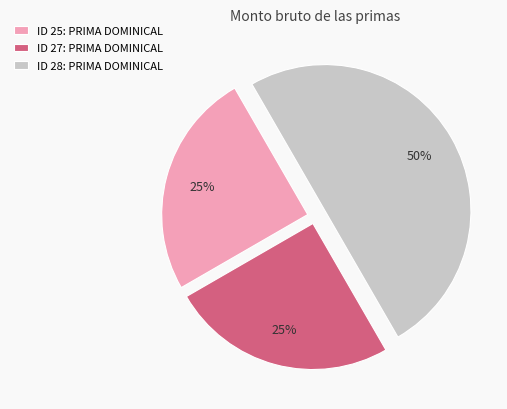

The ID 28: PRIMA DOMINICAL slice represents 50% of the pie. True or false?

True